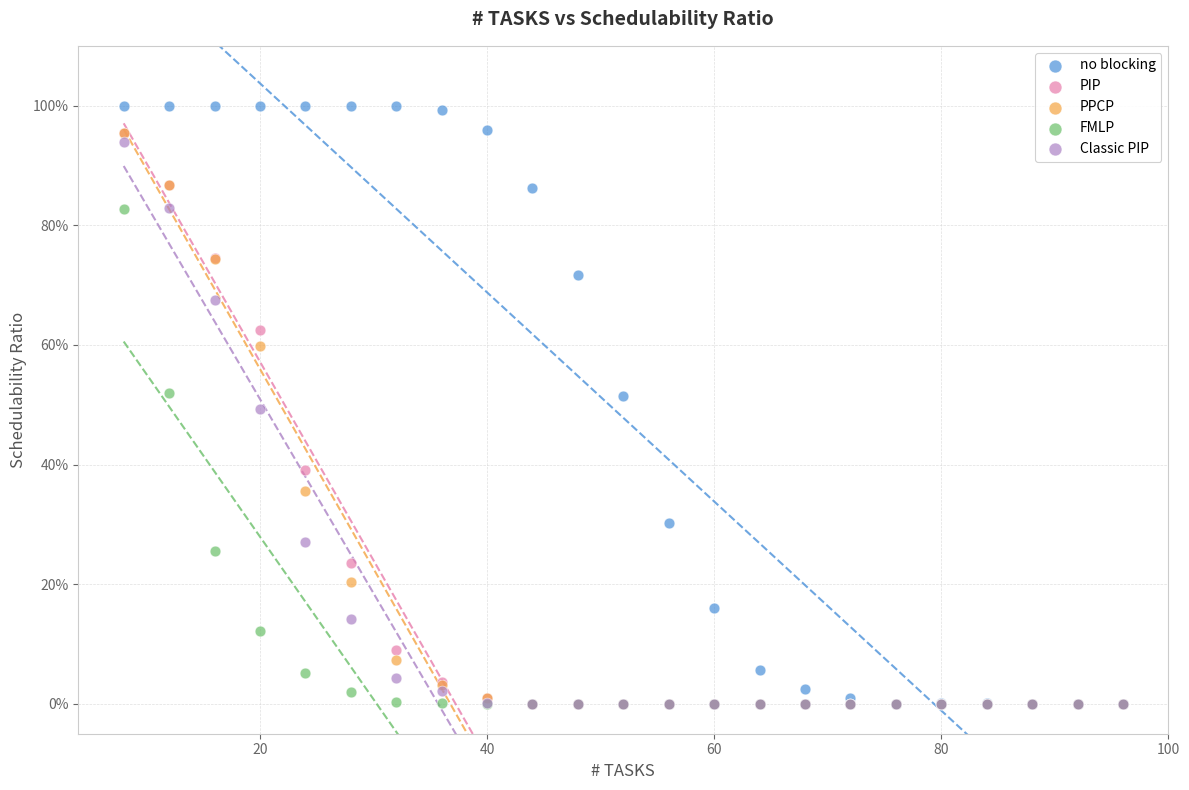

Which series contains the highest Y value?

no blocking